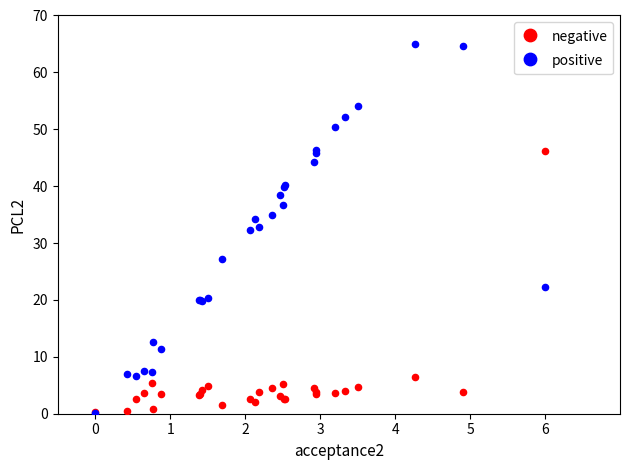

Which series has the widest spread of Y values?

positive